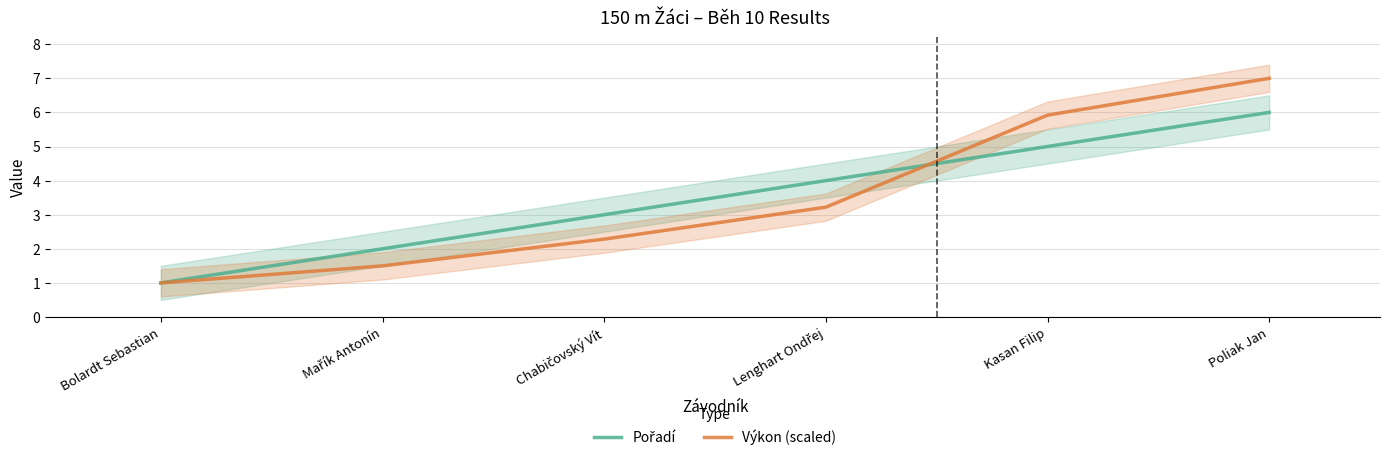

Reading left to right, transcribe all the data shown in this chart.

Pořadí: 1.0	2.0	3.0	4.0	5.0	6.0
Výkon (scaled): 1.0	1.5	2.3	3.2	5.9	7.0